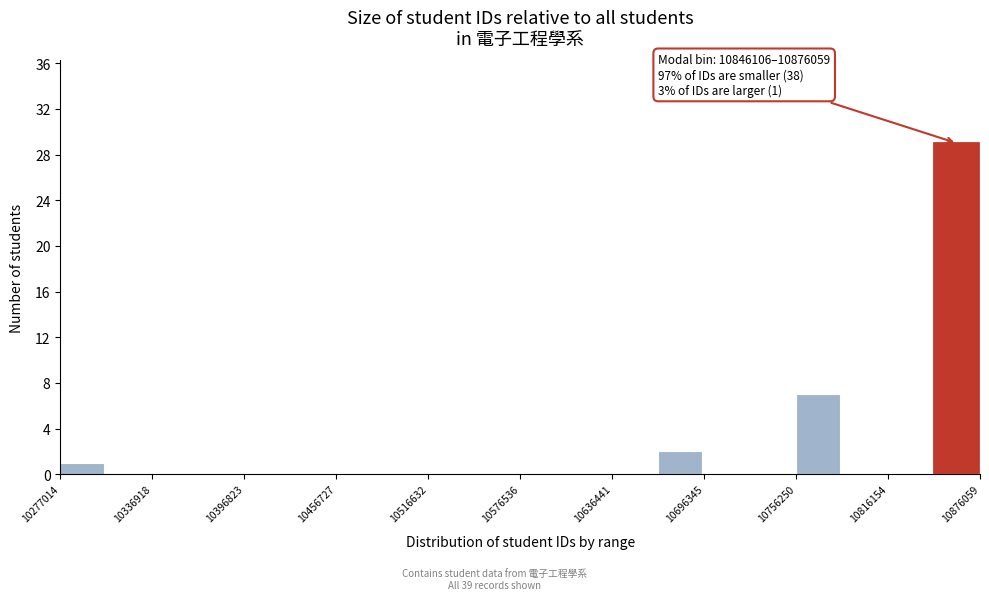

Around what value on the x-axis is the tallest bar? Give the approximate position of its centre, as read against the axis.

10860000